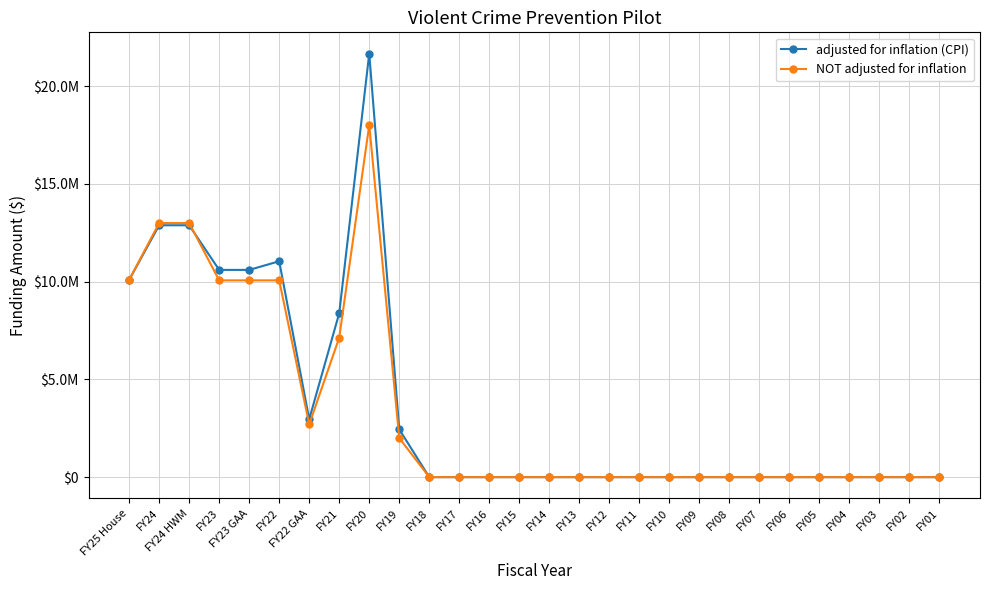

Reading left to right, transcribe all the data shown in this chart.

adjusted for inflation (CPI): FY25 House=10091186	FY24=12886083	FY24 HWM=12886083	FY23=10601897	FY23 GAA=10601897	FY22=11044516	FY22 GAA=2962330	FY21=8387209	FY20=21672571	FY19=2443353	FY18=0	FY17=0	FY16=0	FY15=0	FY14=0	FY13=0	FY12=0	FY11=0	FY10=0	FY09=0	FY08=0	FY07=0	FY06=0	FY05=0	FY04=0	FY03=0	FY02=0	FY01=0
NOT adjusted for inflation: FY25 House=10091186	FY24=13000000	FY24 HWM=13000000	FY23=10066465	FY23 GAA=10066465	FY22=10066464	FY22 GAA=2700000	FY21=7133462	FY20=18020400	FY19=2000000	FY18=0	FY17=0	FY16=0	FY15=0	FY14=0	FY13=0	FY12=0	FY11=0	FY10=0	FY09=0	FY08=0	FY07=0	FY06=0	FY05=0	FY04=0	FY03=0	FY02=0	FY01=0